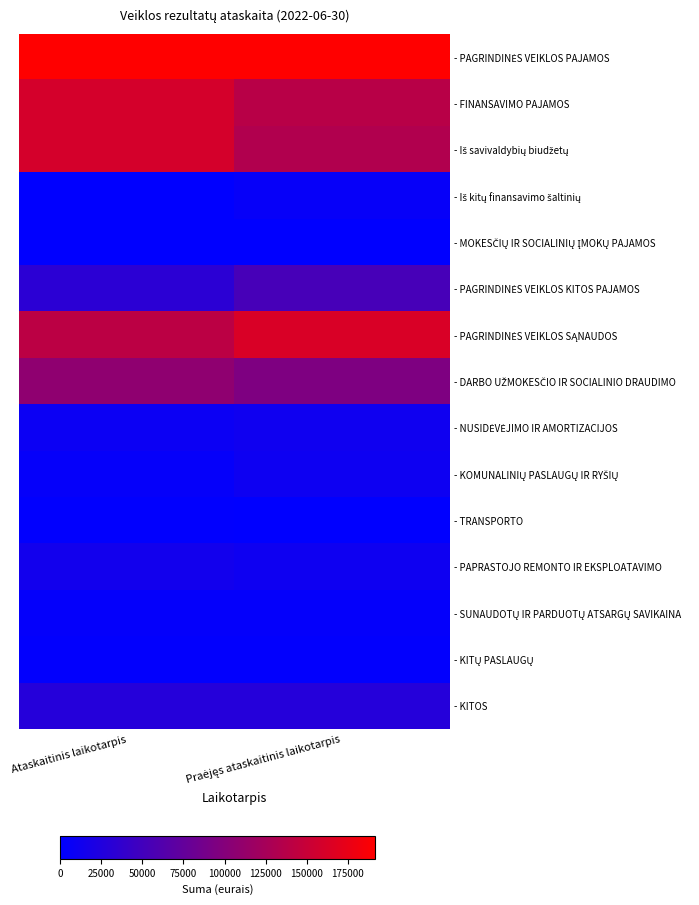

How many categories are shown in the chart?

2